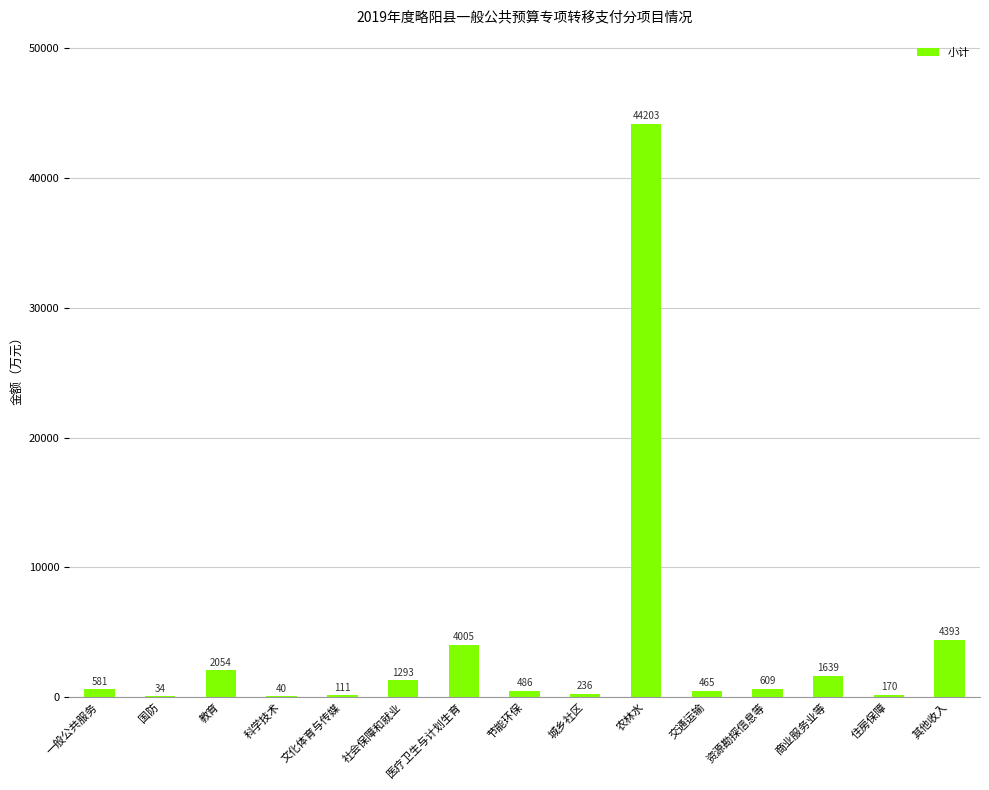

Which label corresponds to the largest value in the chart?

农林水